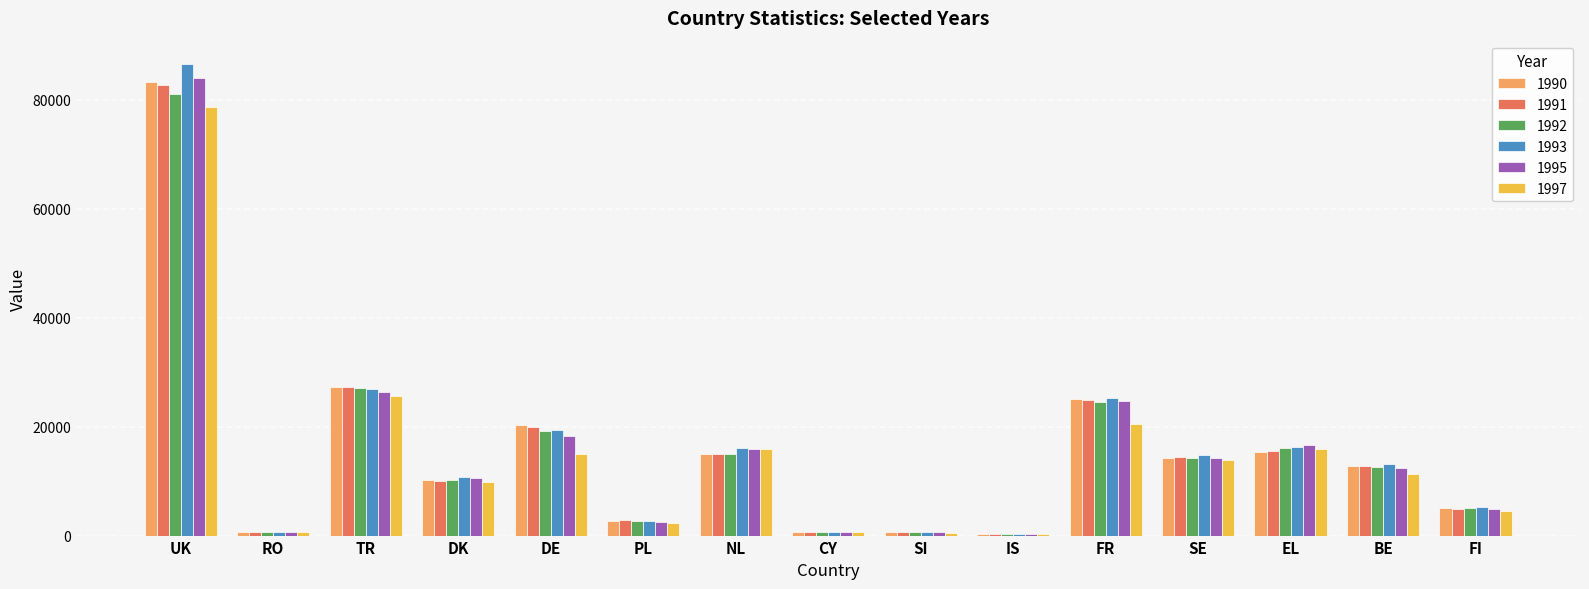

What is the total value across all series at BE?

74922